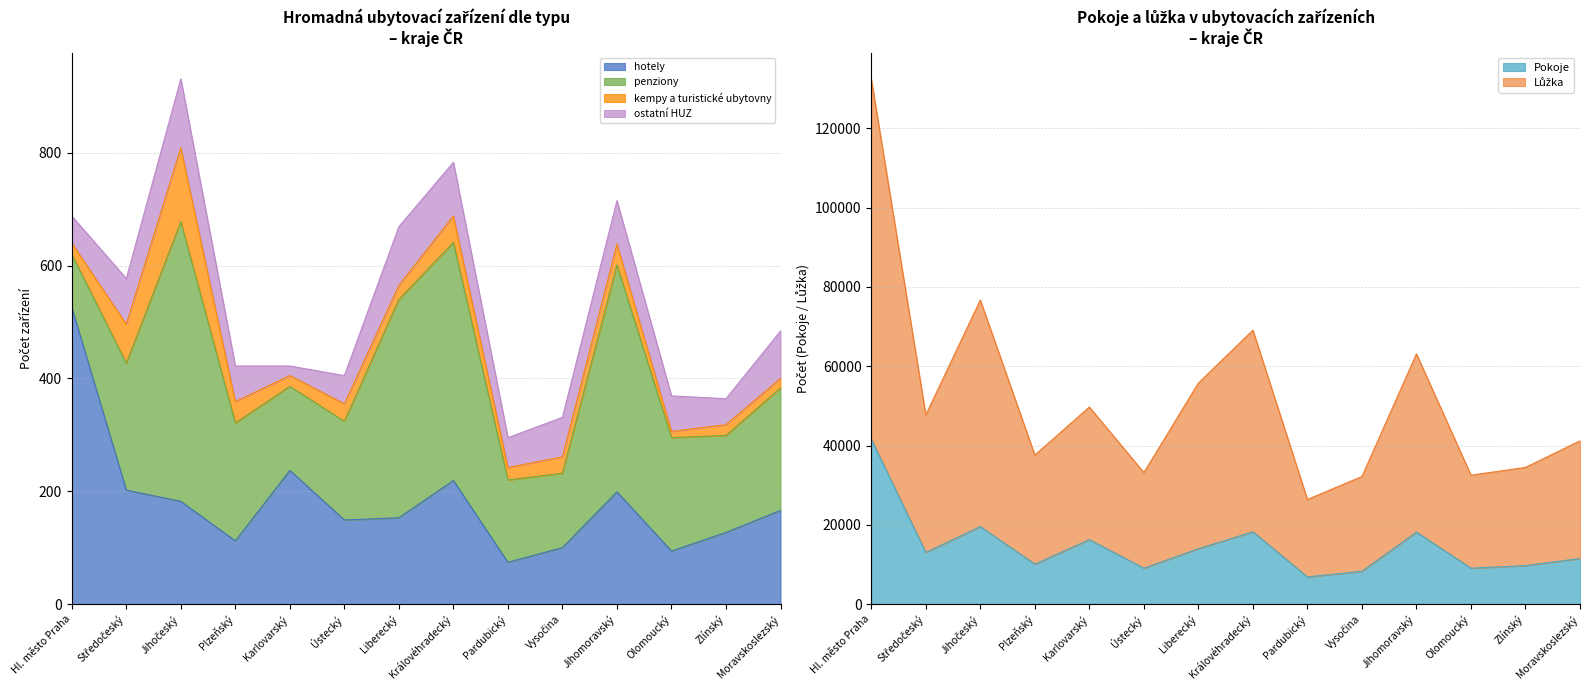

True or false: hotely has more than 1 interior local peaks.

True